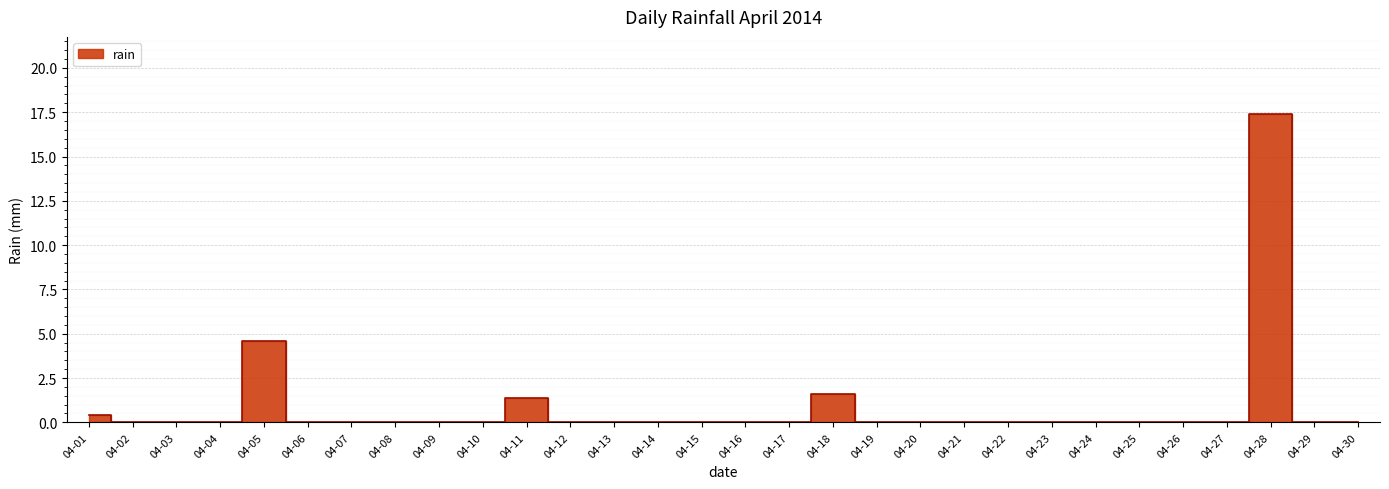

Rank the categories by value from lowest to highest.

04-02, 04-03, 04-04, 04-06, 04-07, 04-08, 04-09, 04-10, 04-12, 04-13, 04-14, 04-15, 04-16, 04-17, 04-19, 04-20, 04-21, 04-22, 04-23, 04-24, 04-25, 04-26, 04-27, 04-29, 04-30, 04-01, 04-11, 04-18, 04-05, 04-28